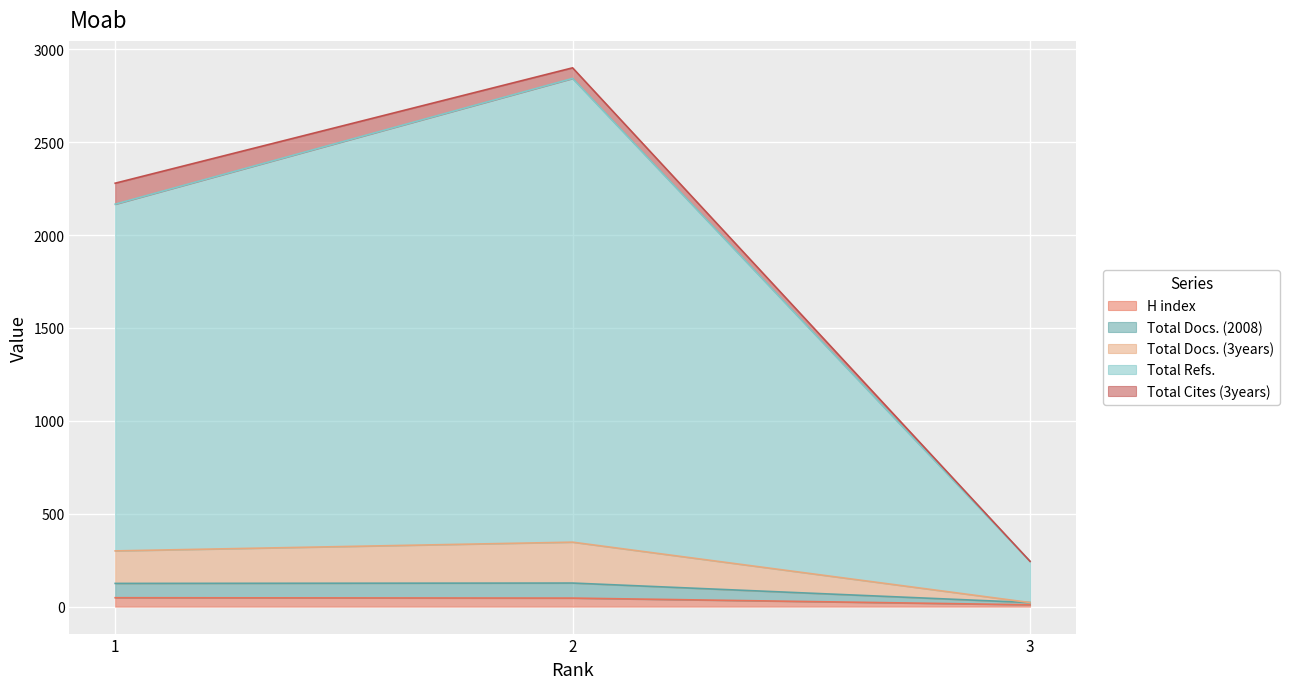

Is it true that Total Refs. equals 2166 at 1?

True